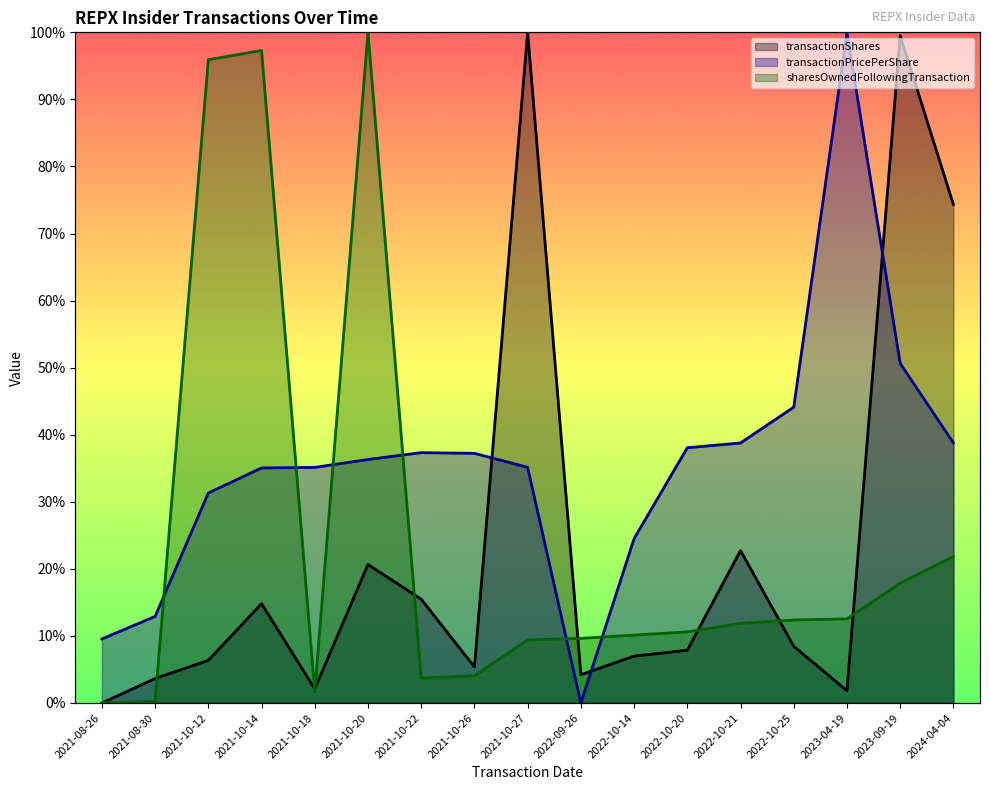

Reading right to left, transcribe all the data shown in this chart.

transactionShares: 2024-04-04=0.7	2023-09-19=1.0	2023-04-19=0.0	2022-10-25=0.1	2022-10-21=0.2	2022-10-20=0.1	2022-10-14=0.1	2022-09-26=0.0	2021-10-27=1.0	2021-10-26=0.1	2021-10-22=0.2	2021-10-20=0.2	2021-10-18=0.0	2021-10-14=0.1	2021-10-12=0.1	2021-08-30=0.0	2021-08-26=0.0
transactionPricePerShare: 2024-04-04=0.4	2023-09-19=0.5	2023-04-19=1.0	2022-10-25=0.4	2022-10-21=0.4	2022-10-20=0.4	2022-10-14=0.2	2022-09-26=0.0	2021-10-27=0.4	2021-10-26=0.4	2021-10-22=0.4	2021-10-20=0.4	2021-10-18=0.4	2021-10-14=0.4	2021-10-12=0.3	2021-08-30=0.1	2021-08-26=0.1
sharesOwnedFollowingTransaction: 2024-04-04=0.2	2023-09-19=0.2	2023-04-19=0.1	2022-10-25=0.1	2022-10-21=0.1	2022-10-20=0.1	2022-10-14=0.1	2022-09-26=0.1	2021-10-27=0.1	2021-10-26=0.0	2021-10-22=0.0	2021-10-20=1.0	2021-10-18=0.0	2021-10-14=1.0	2021-10-12=1.0	2021-08-30=0.0	2021-08-26=0.0